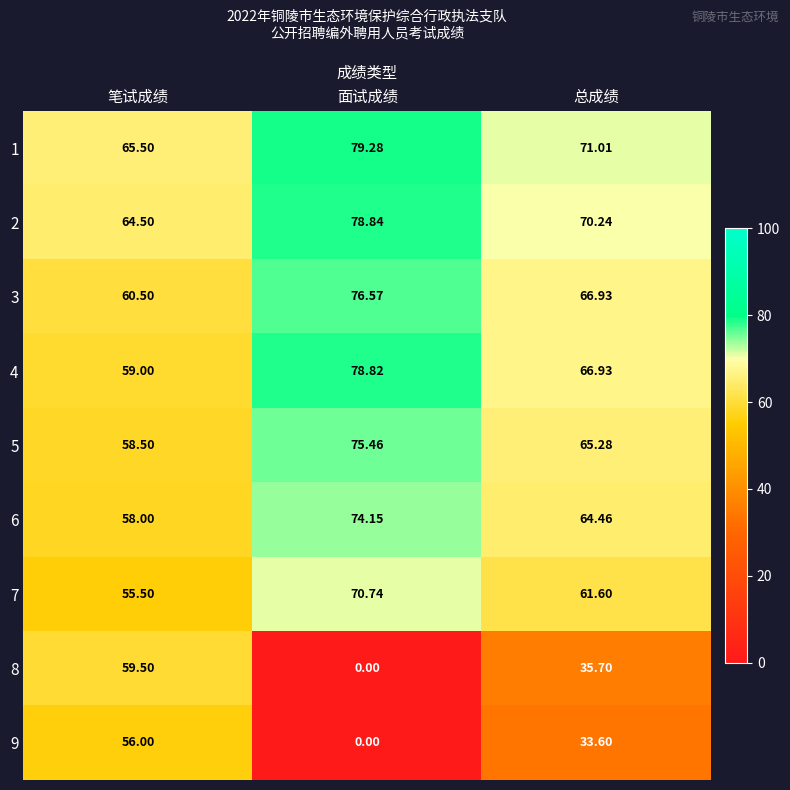

Where does the 4 series first go above 66?

面试成绩